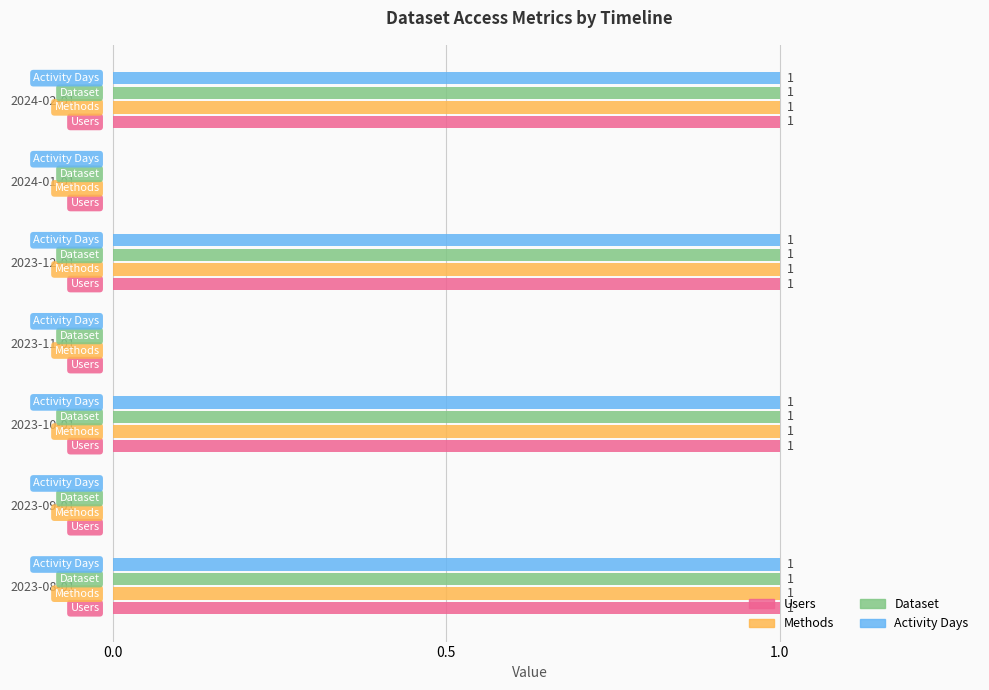

Is it true that Activity Days equals 1 at 2023-10-01?

True